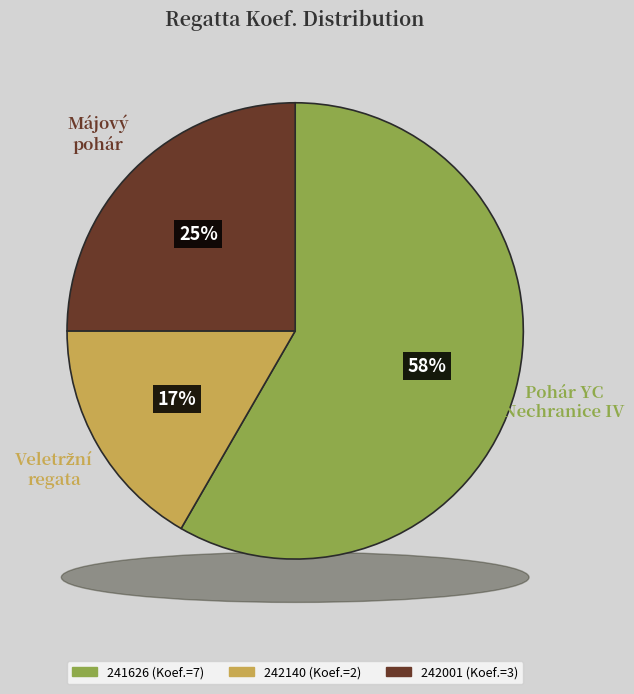

Rank the categories by value from highest to lowest.

241626, 242001, 242140